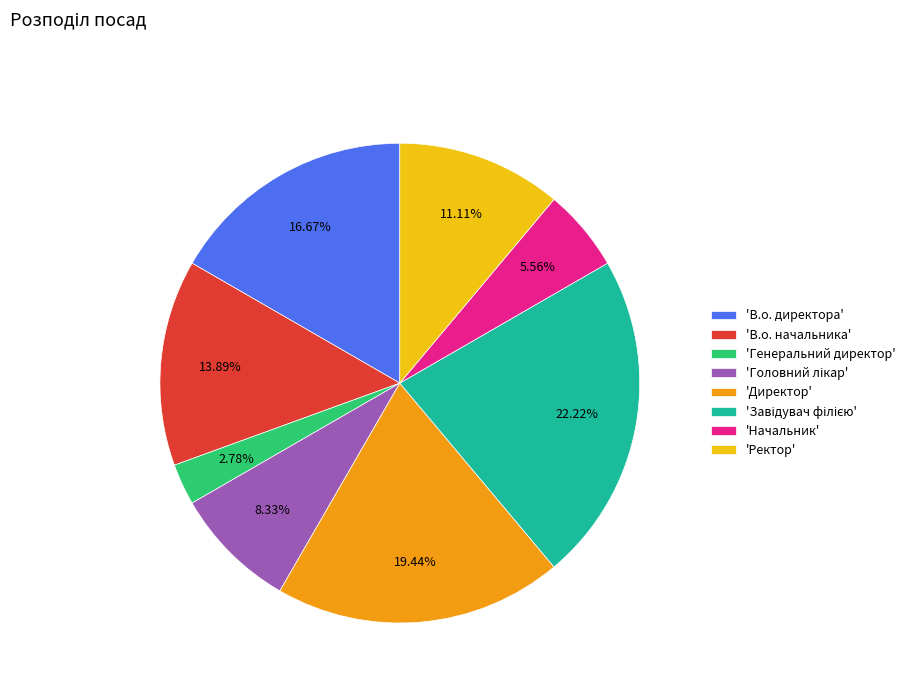

Does any single category account for the majority?

No